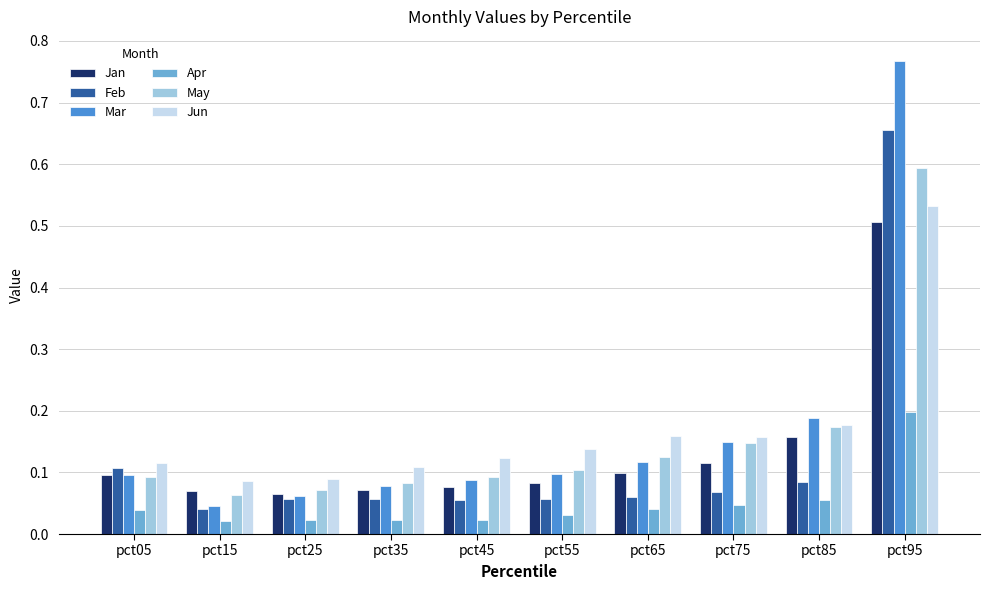

List the series in order of their peak value, highest first.

Mar, Feb, May, Jun, Jan, Apr